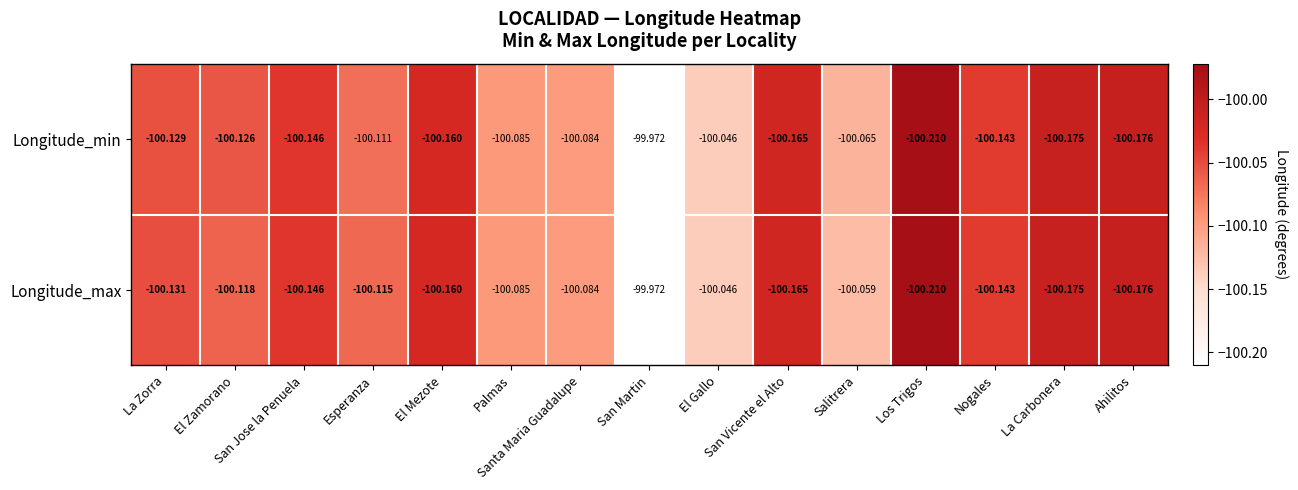

What is the total value across all series at Palmas?

-200.2